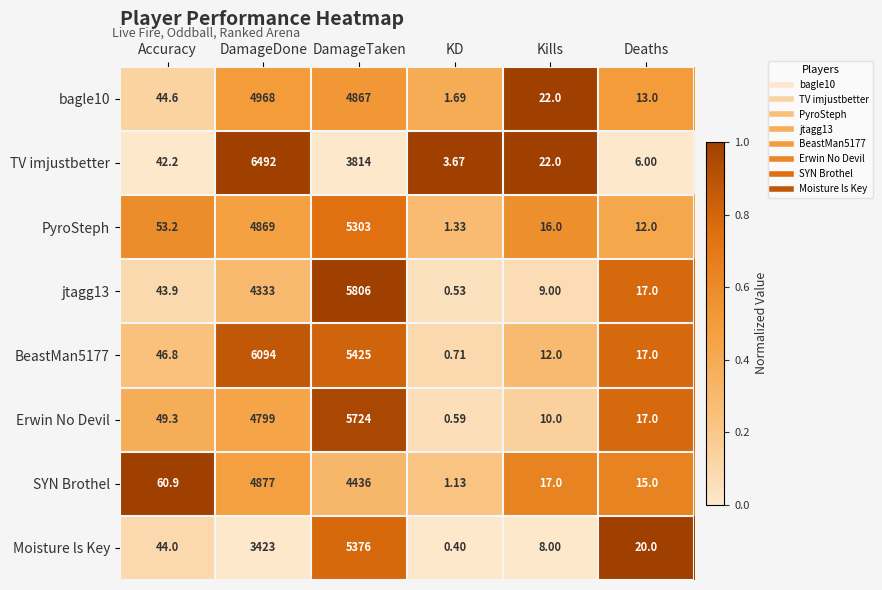

Which category has the highest value across all series?

DamageDone